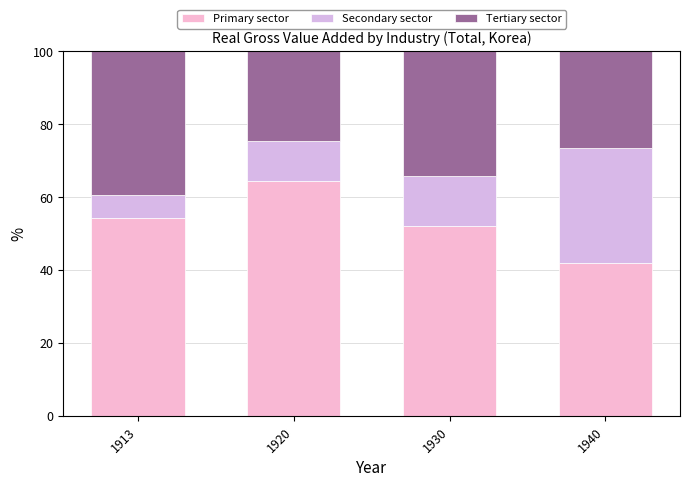

What is the sum of all Secondary sector values?

62.5